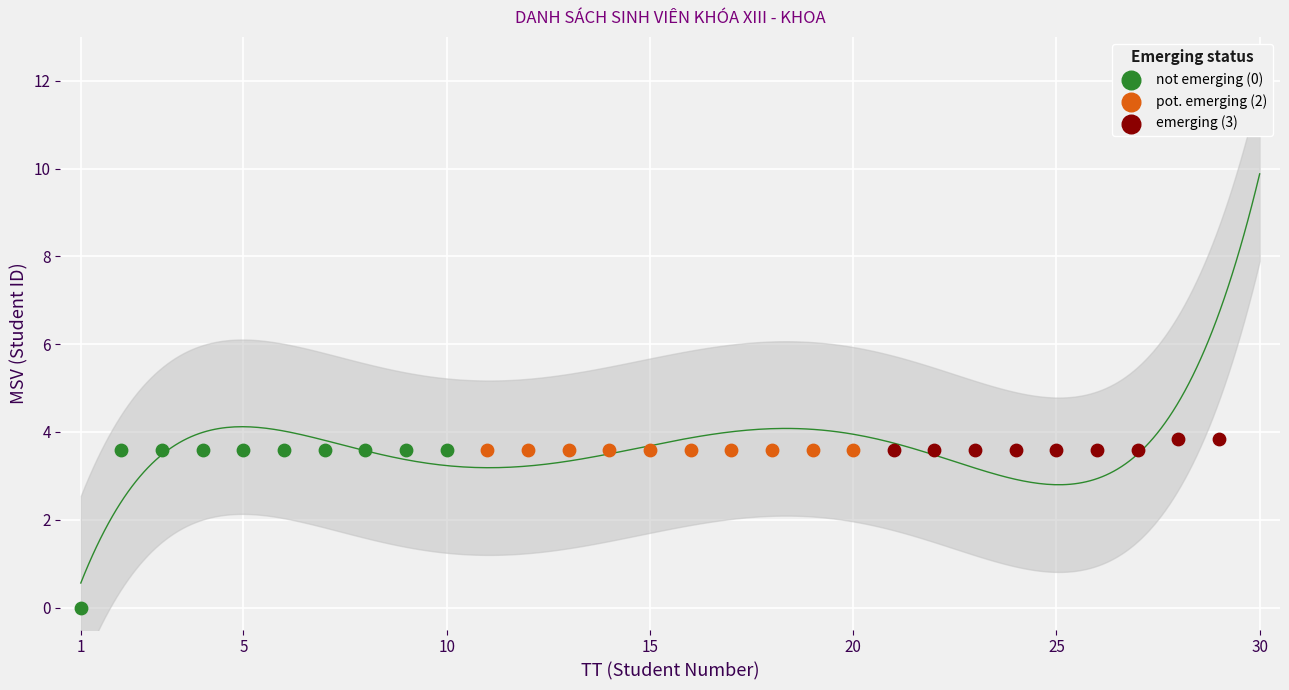

Is the value of not emerging (0) at 25 greater than the value of pot. emerging (2) at 30?

No